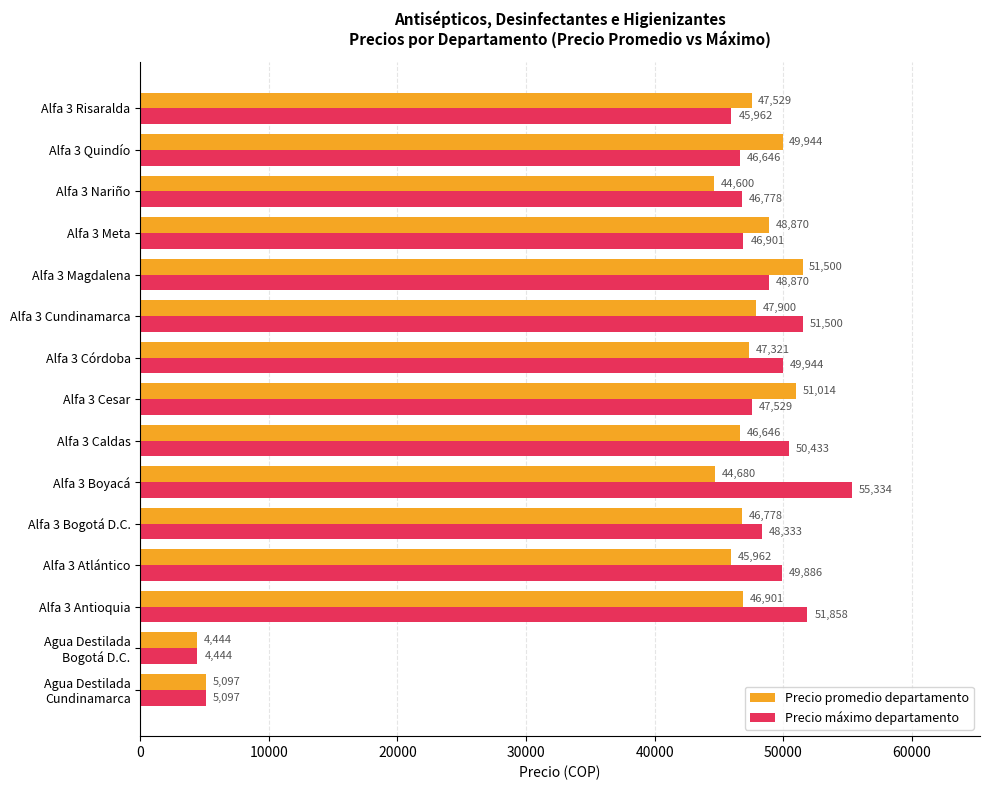

What is the lowest value of the Precio máximo departamento series?

4444.0